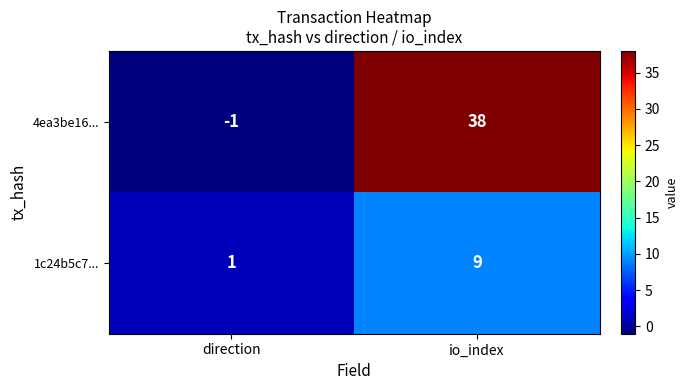

Which series has the largest total across all categories?

4ea3be16...